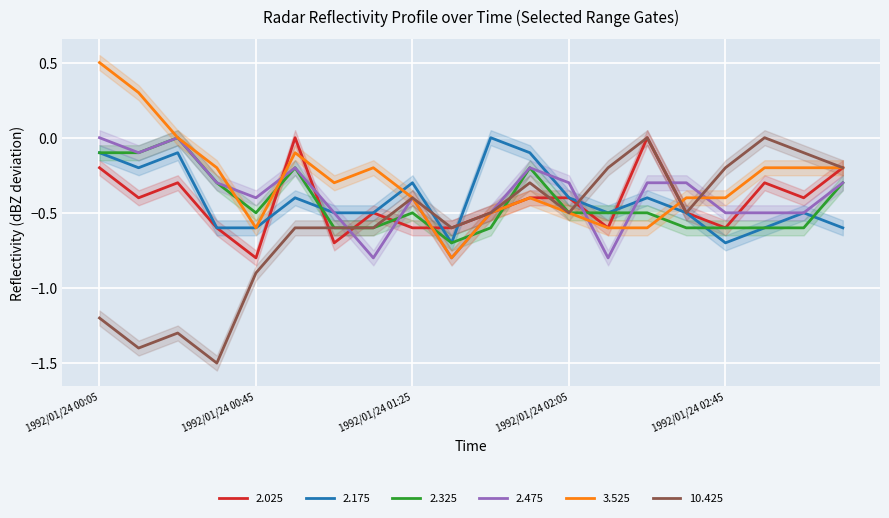

Which series has the largest total across all categories?

3.525